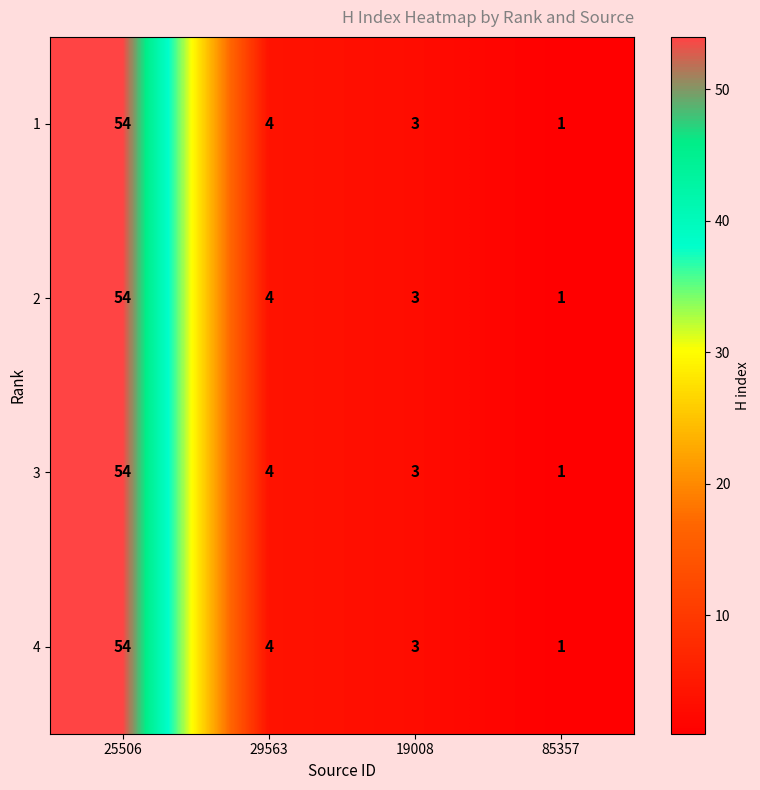

At which category is the sum across all series the highest?

25506